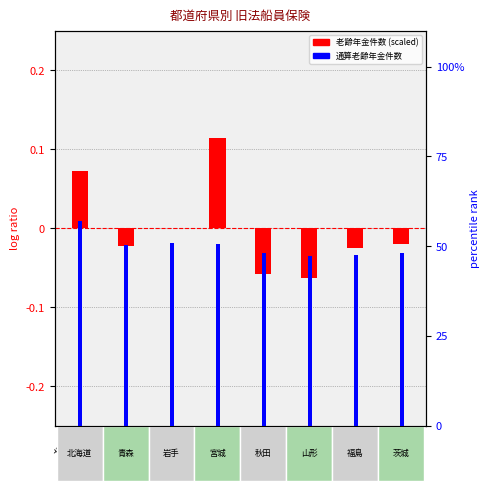

Reading left to right, extract all data points from this chart.

老齢年金件数 (scaled): 0.1	-0.0	0.0	0.1	-0.1	-0.1	-0.0	-0.0
通算老齢年金件数 (scaled): 57.0	50.4	50.9	50.6	48.0	47.4	47.6	48.2